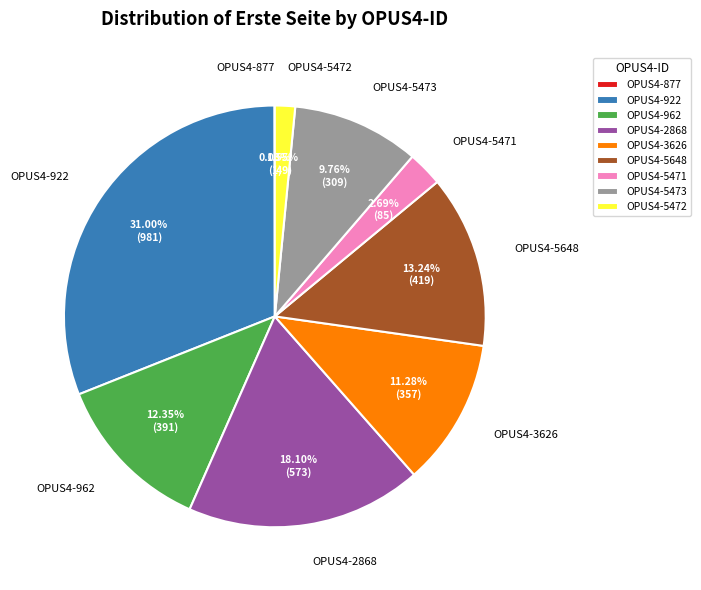

Approximately how many times larger is the value at OPUS4-962 compared to OPUS4-5648?

0.9